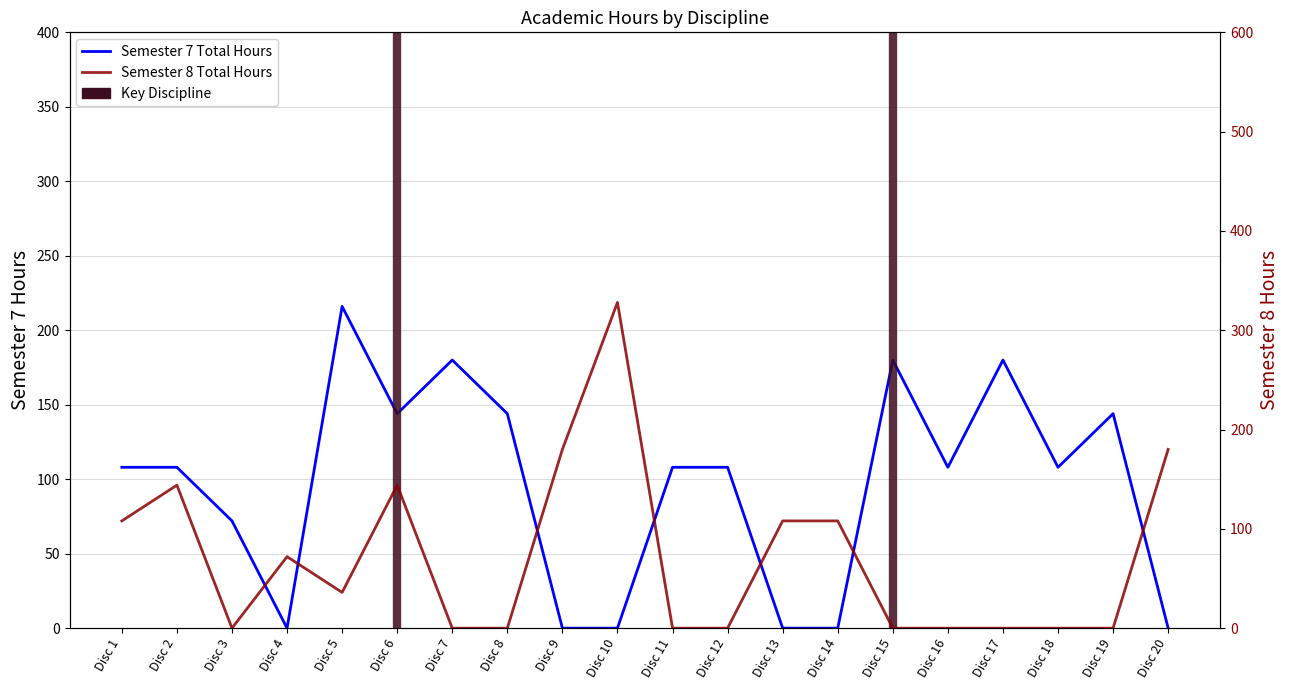

The value of Semester 8 Total Hours at Disc 13 is 166. True or false?

False